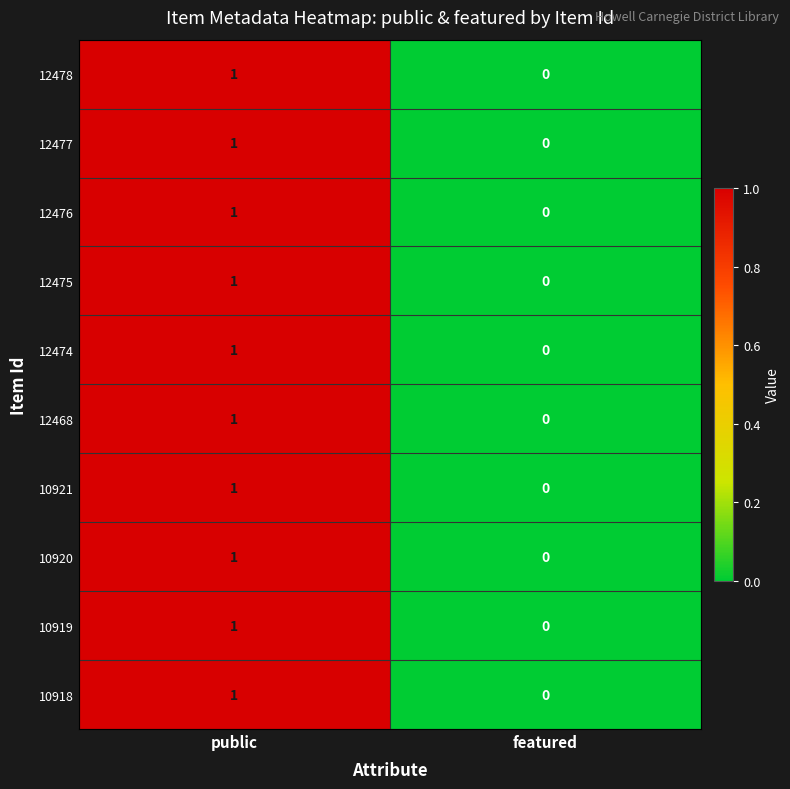

How many data points in 12475 are less than 1?

1